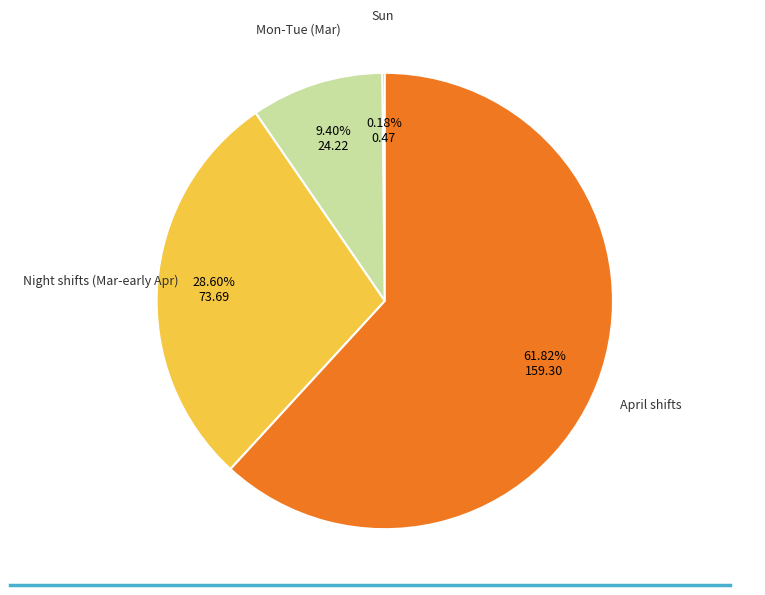

Is there any slice that represents more than half of the pie?

Yes